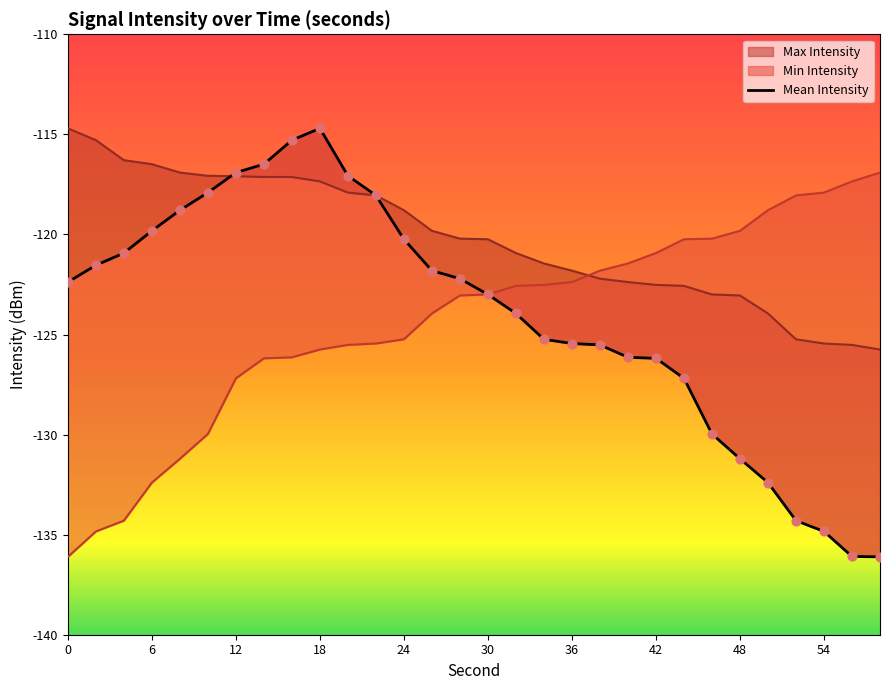

What are all the series names shown in the legend?

Mean Intensity, Max Intensity, Min Intensity